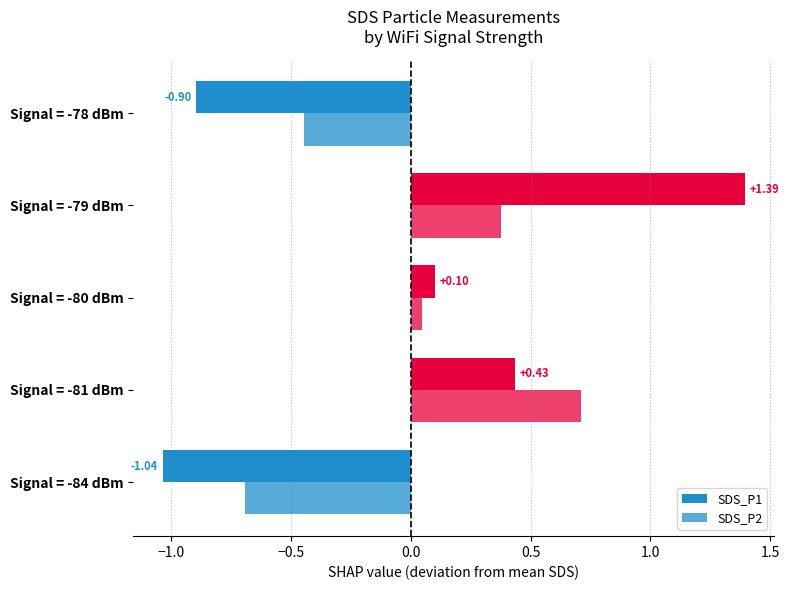

How many values in SDS_P2 are below zero?

2